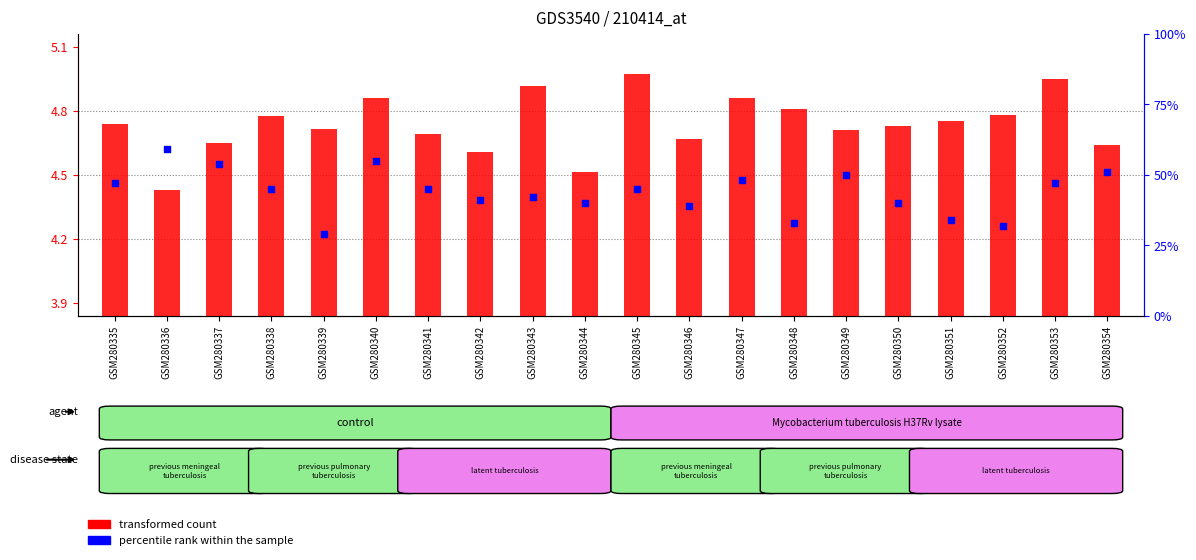

What is the total value across all series at GSM280352?

1779